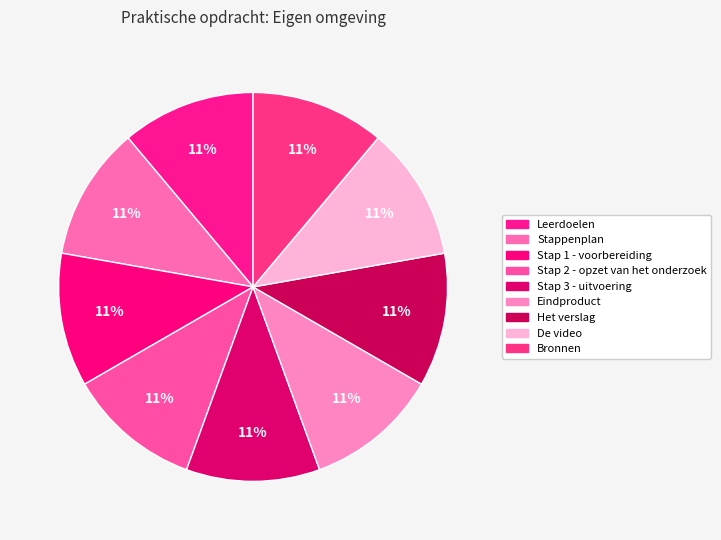

How many slices are in this pie chart?

9